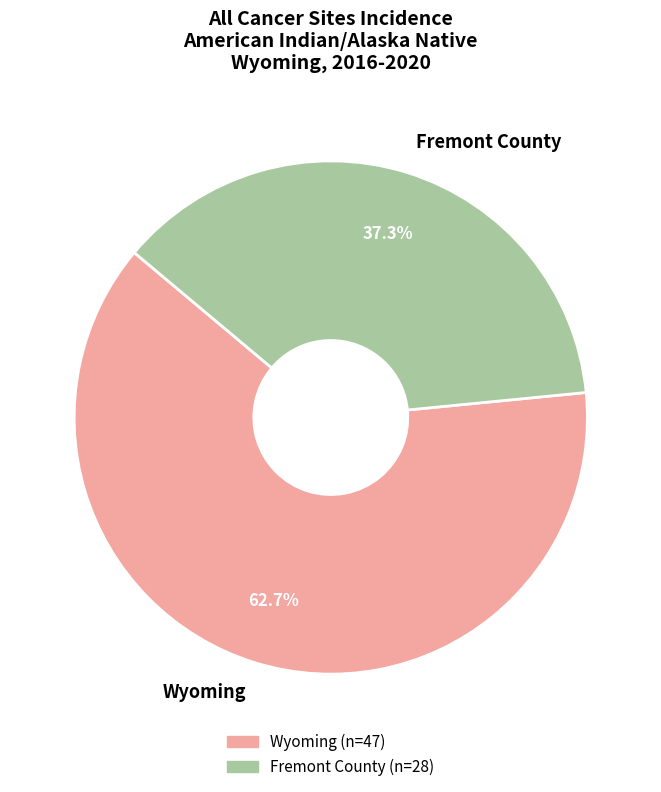

To the nearest percent, what is the average slice percentage?

50%